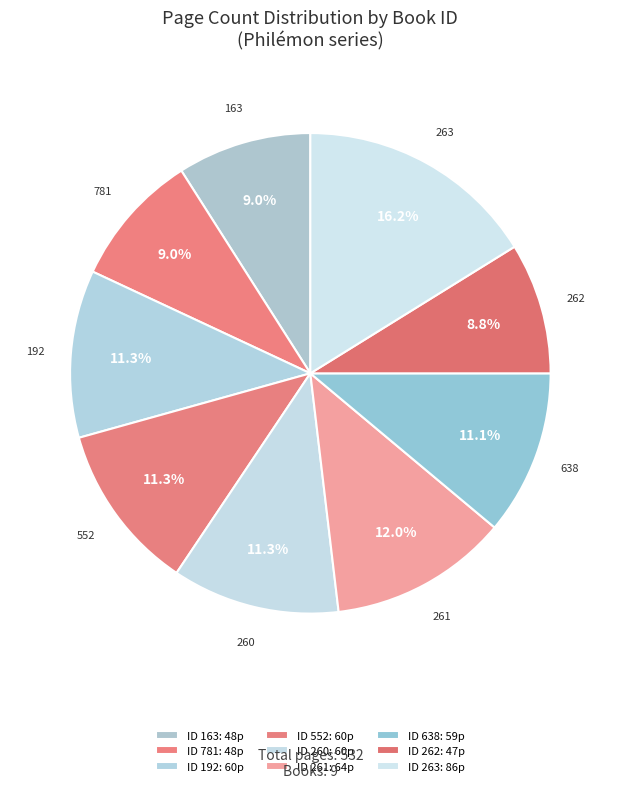

Count the number of slices in the pie.

9